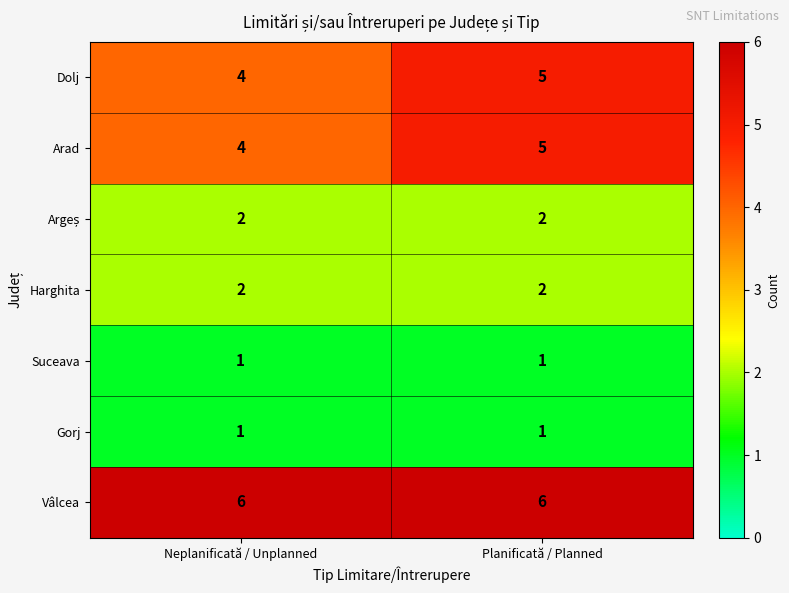

What is the sum of all Vâlcea values?

12